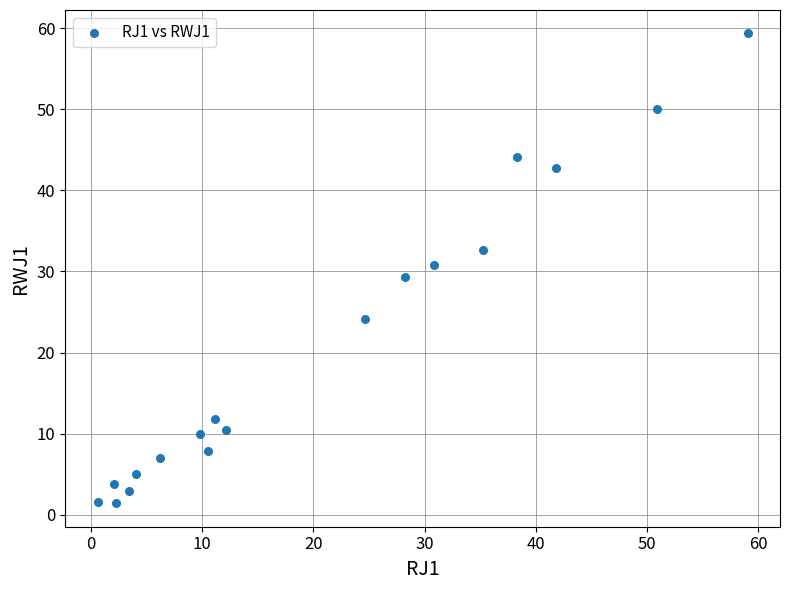

What is the range of Y values (max minus min)?

57.9